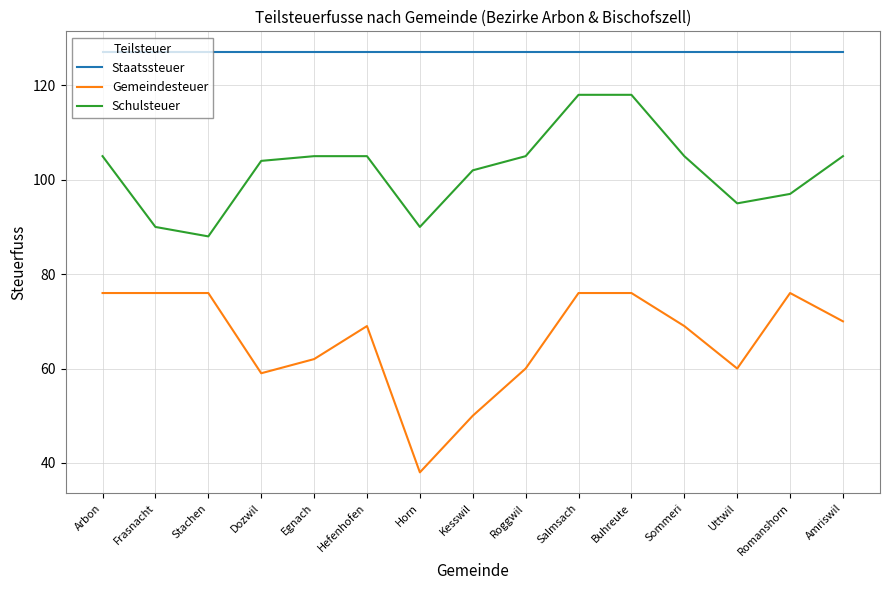

List the series in order of their peak value, highest first.

Staatssteuer, Schulsteuer, Gemeindesteuer